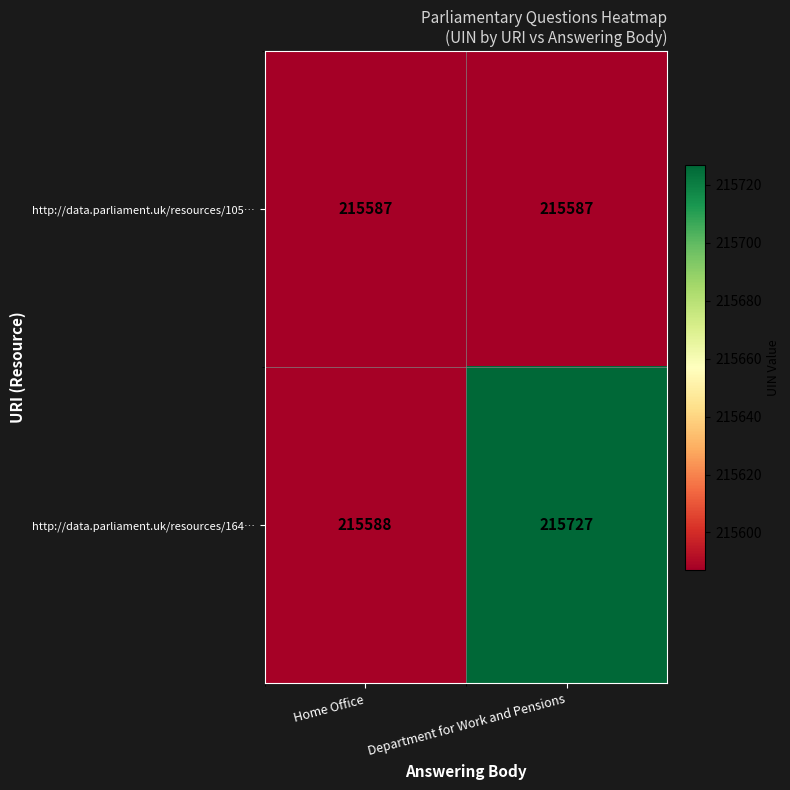

At which category is the sum across all series the highest?

Department for Work and Pensions